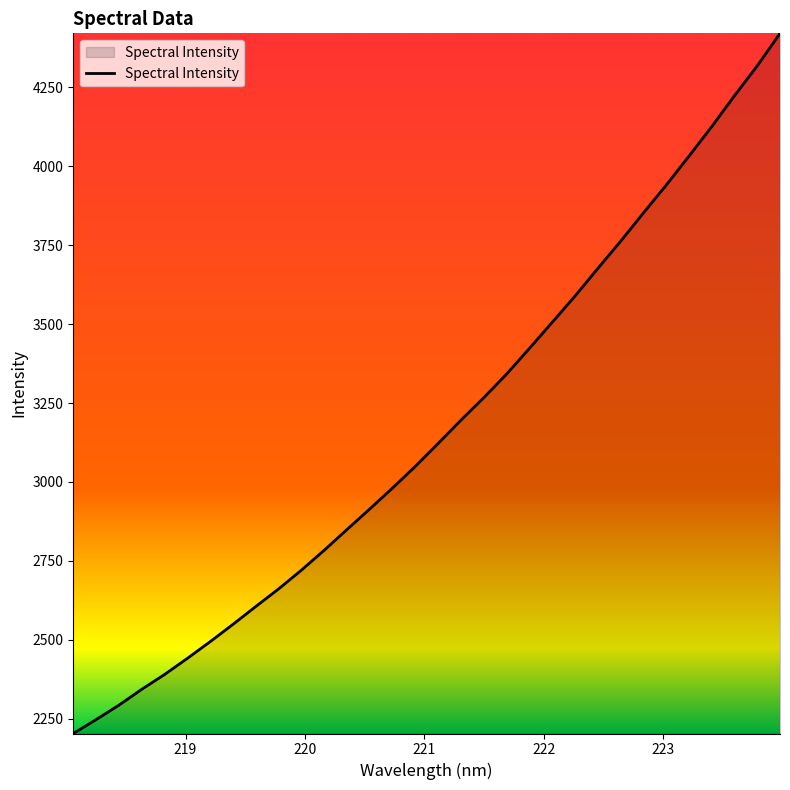

What is the minimum value shown in the chart?

2203.3